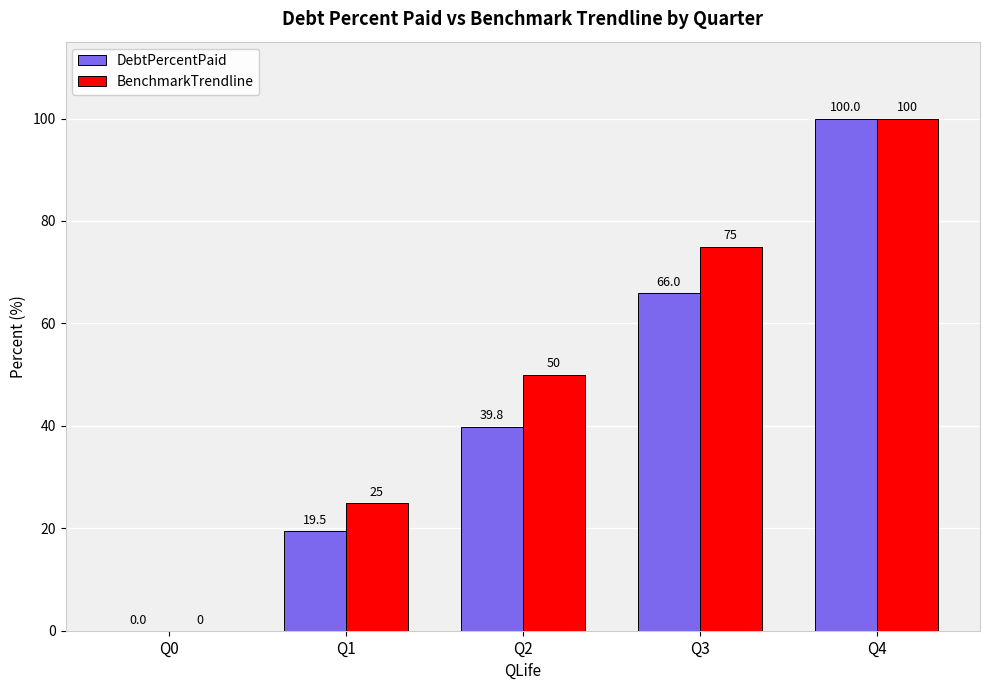

Reading right to left, extract all data points from this chart.

DebtPercentPaid: Q4=100.0	Q3=66.0	Q2=39.8	Q1=19.5	Q0=0.0
BenchmarkTrendline: Q4=100.0	Q3=75.0	Q2=50.0	Q1=25.0	Q0=0.0